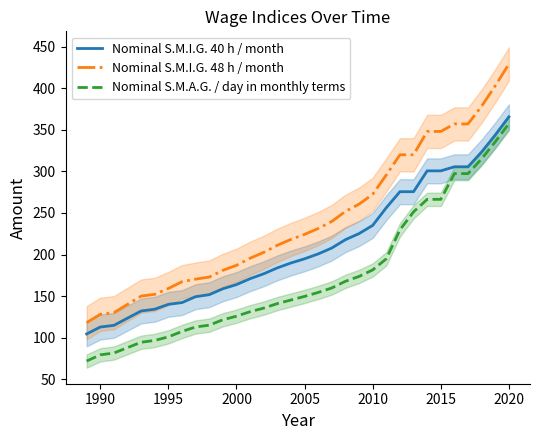

What is the approximate value of Nominal S.M.A.G. / day in monthly terms at 1995?

100.9